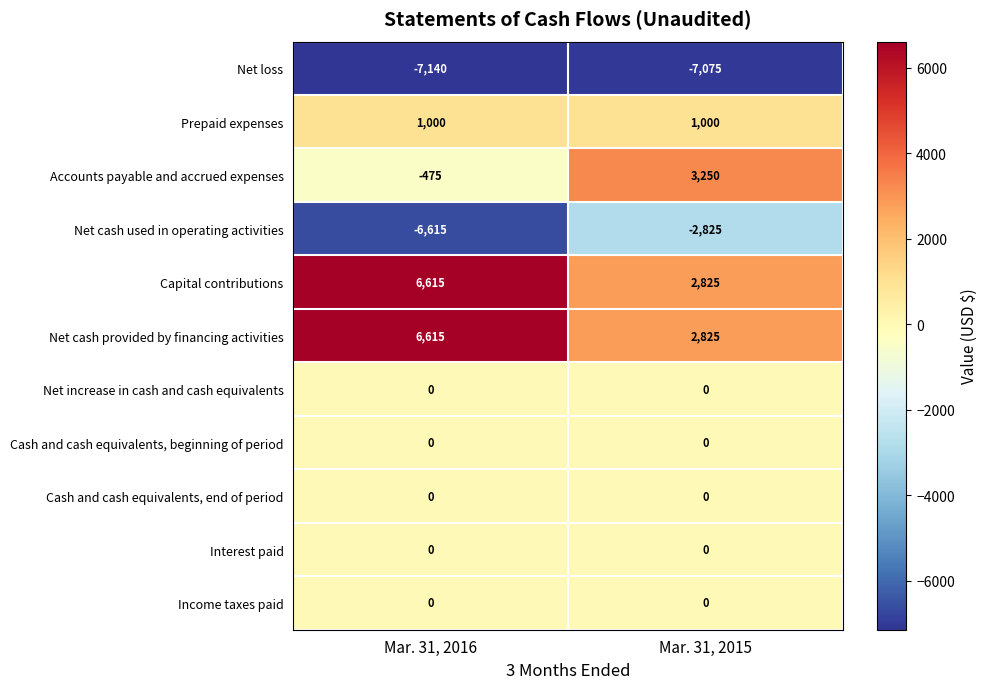

What is the difference between the highest and lowest values at Mar. 31, 2015?

10325